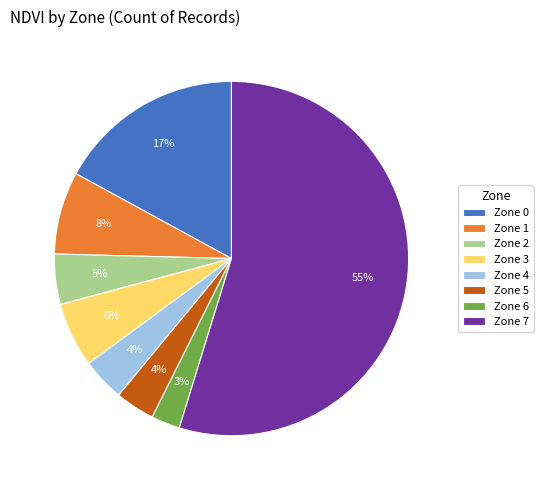

To the nearest percent, what is the average slice percentage?

12%